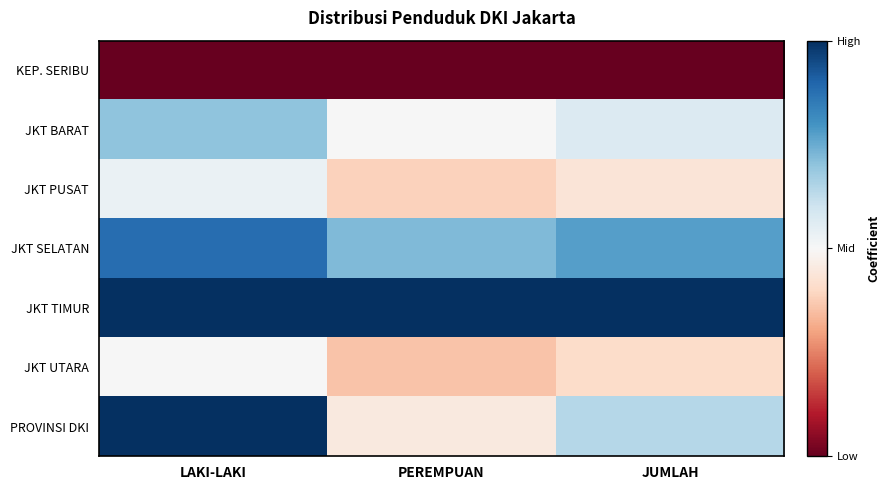

What is the spread (max minus min) of values at JUMLAH?

2.0